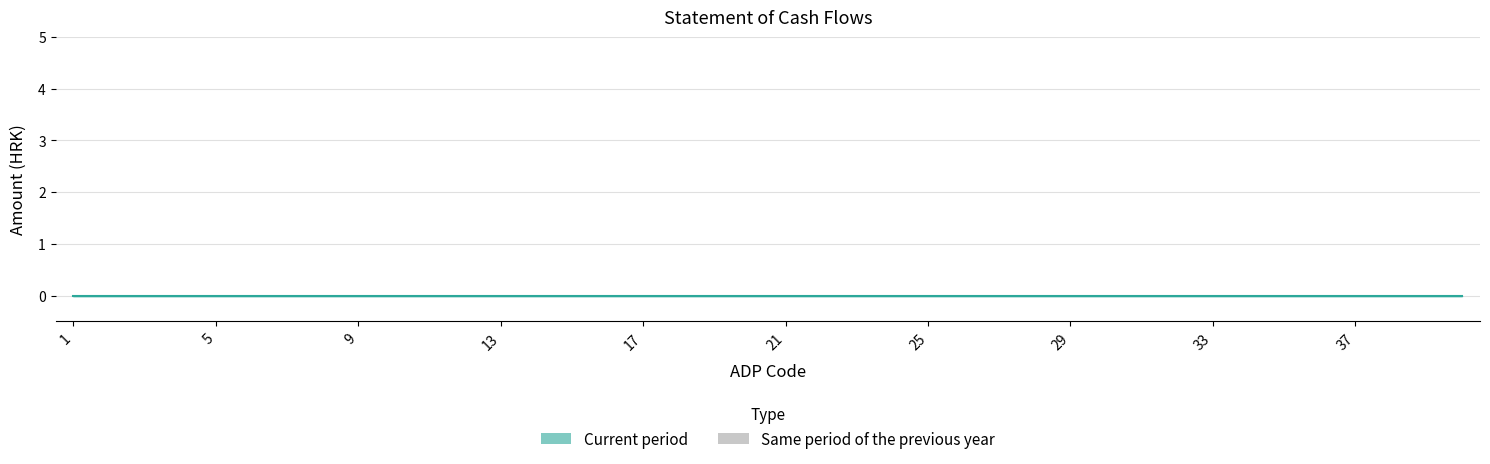

How many bars are there in total?

120